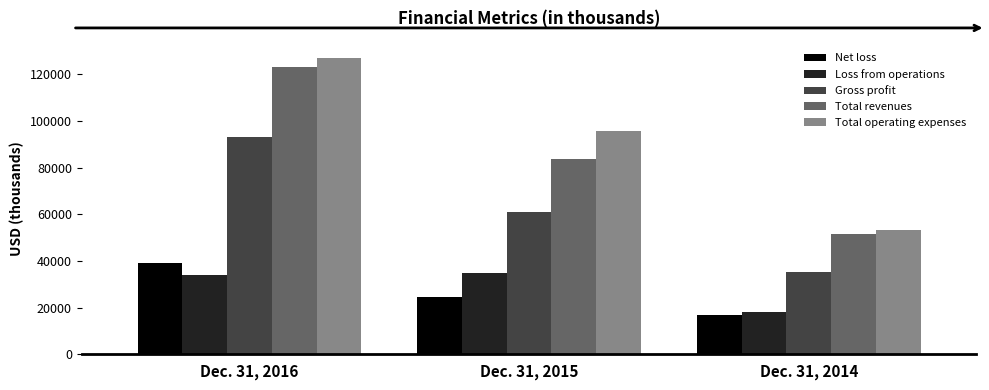

Reading left to right, transcribe all the data shown in this chart.

Net loss: Dec. 31, 2016=39159	Dec. 31, 2015=24734	Dec. 31, 2014=16752
Loss from operations: Dec. 31, 2016=33934	Dec. 31, 2015=34812	Dec. 31, 2014=18179
Gross profit: Dec. 31, 2016=92912	Dec. 31, 2015=60878	Dec. 31, 2014=35079
Total revenues: Dec. 31, 2016=123123	Dec. 31, 2015=83607	Dec. 31, 2014=51677
Total operating expenses: Dec. 31, 2016=126846	Dec. 31, 2015=95690	Dec. 31, 2014=53258